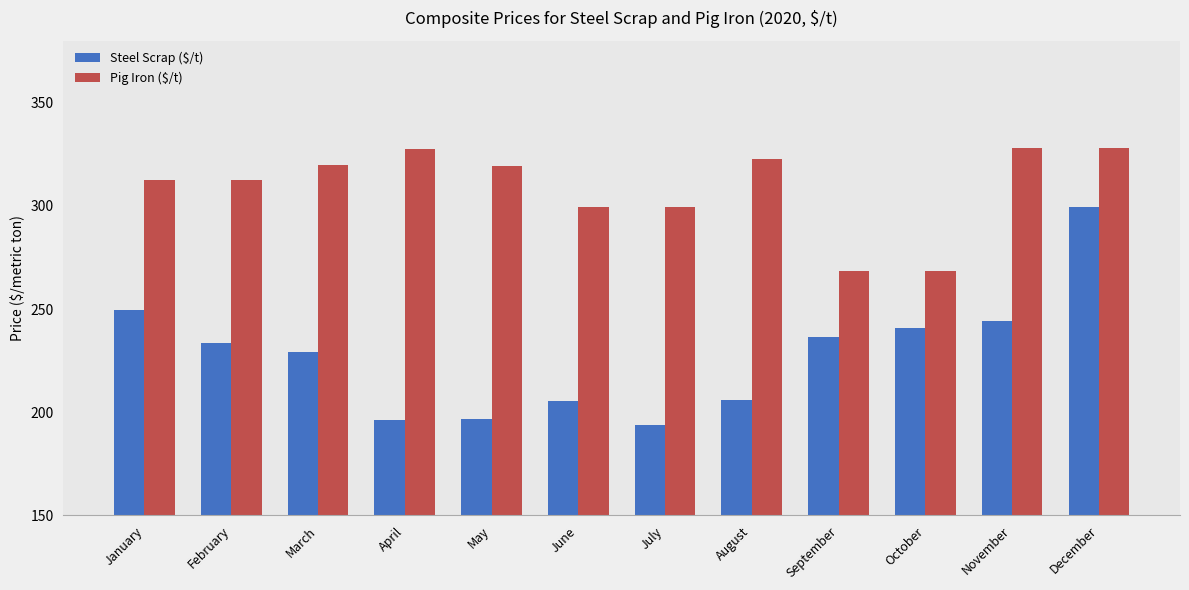

List the series in order of their overall mean, highest first.

Pig Iron ($/t), Steel Scrap ($/t)